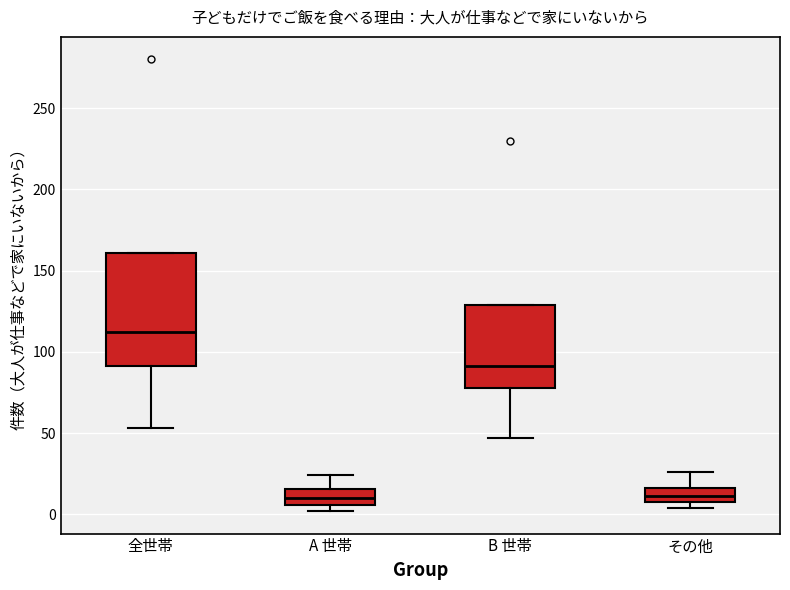

Where does the lower whisker of the box for 全世帯 end on the y-axis? The values are not printed on the chart, so give them approximately, as read against the axis.

55